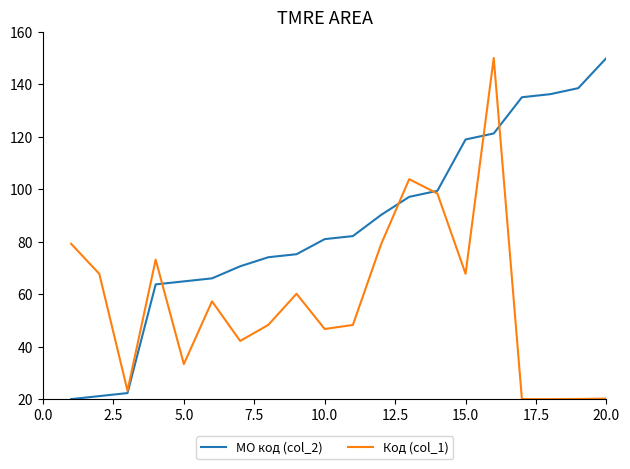

What is the greatest value displayed?

150.0